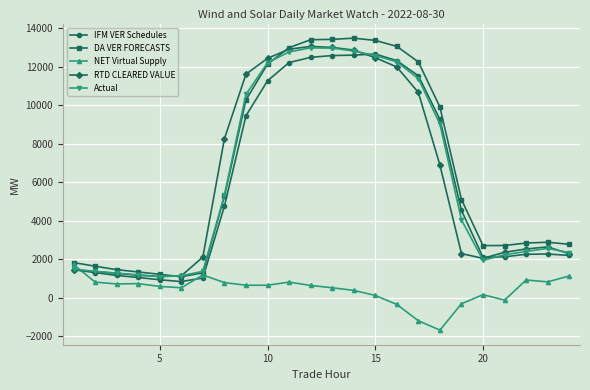

What is the difference between the maximum and minimum values in the RTD CLEARED VALUE series?

11944.3